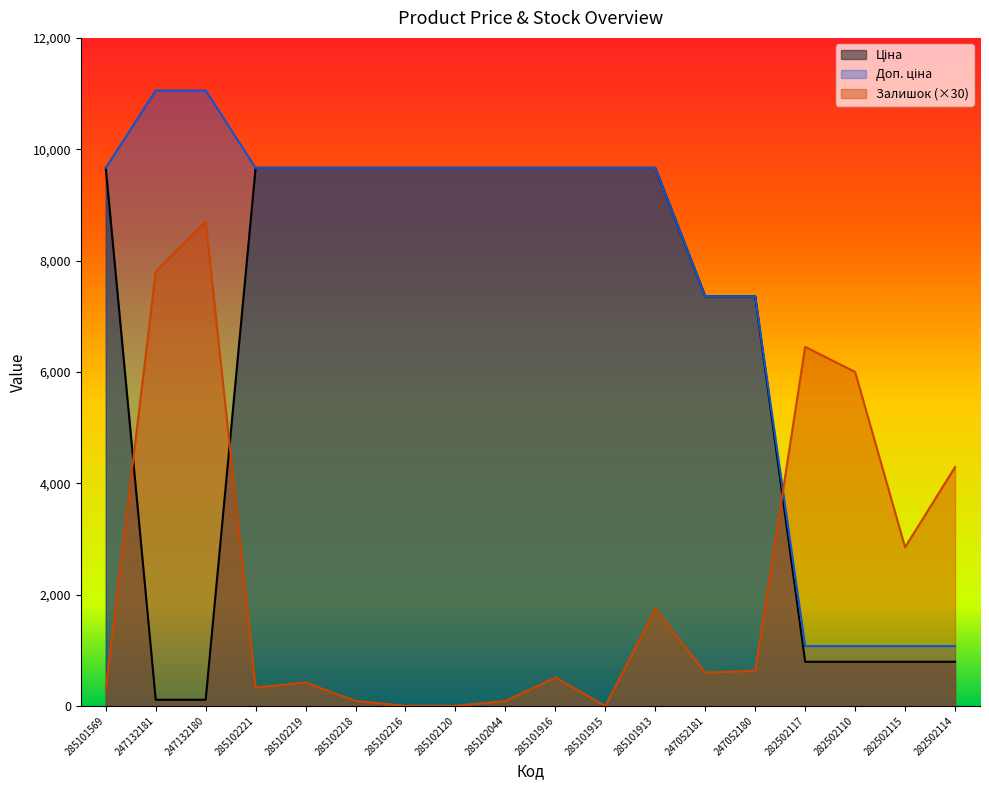

Which series has the widest spread of values?

Доп. ціна